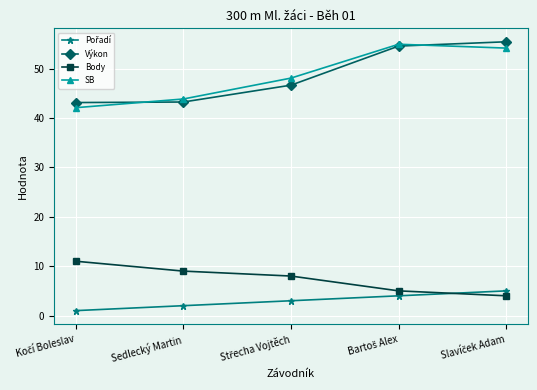

How many lines are shown in the chart?

4